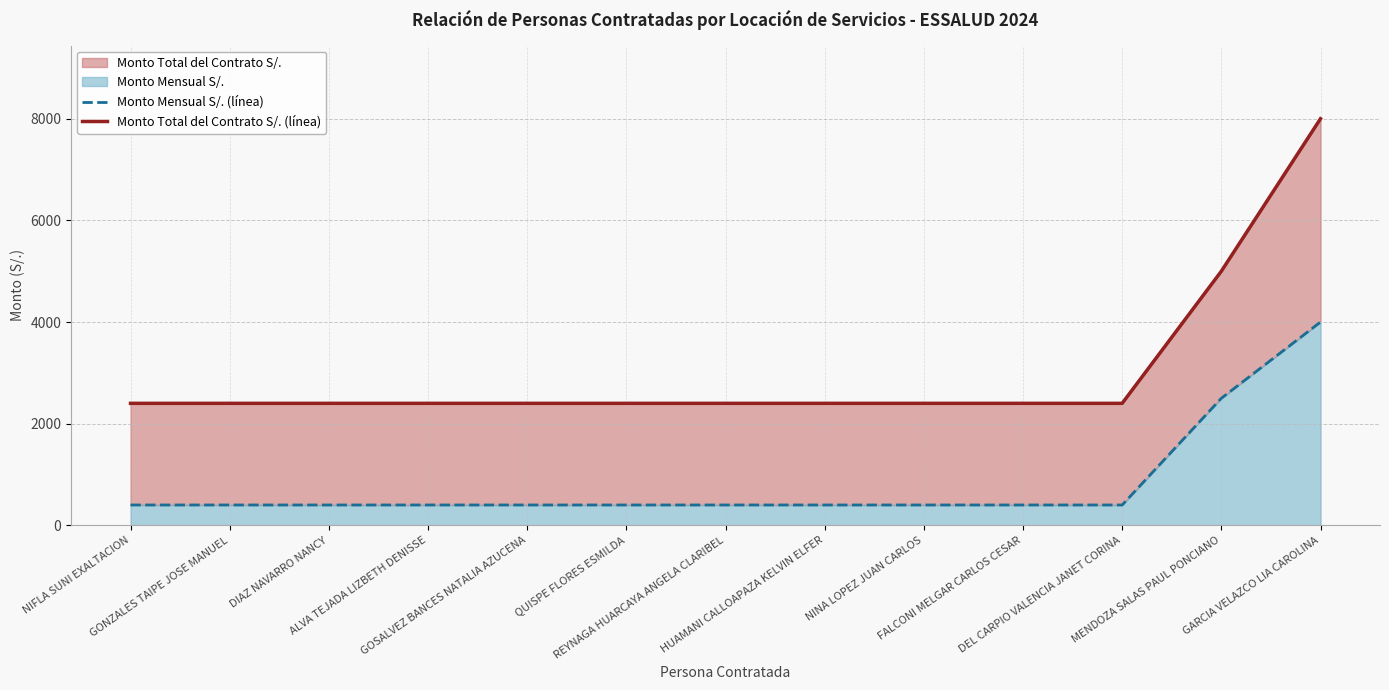

True or false: Monto Total del Contrato S/. (línea) and Monto Mensual S/. (línea) cross at least once.

False